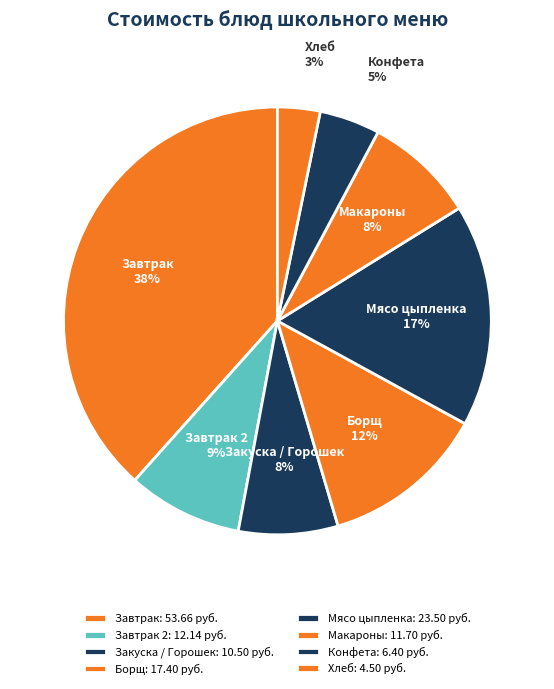

Is it true that Завтрак is 38% of the pie?

True